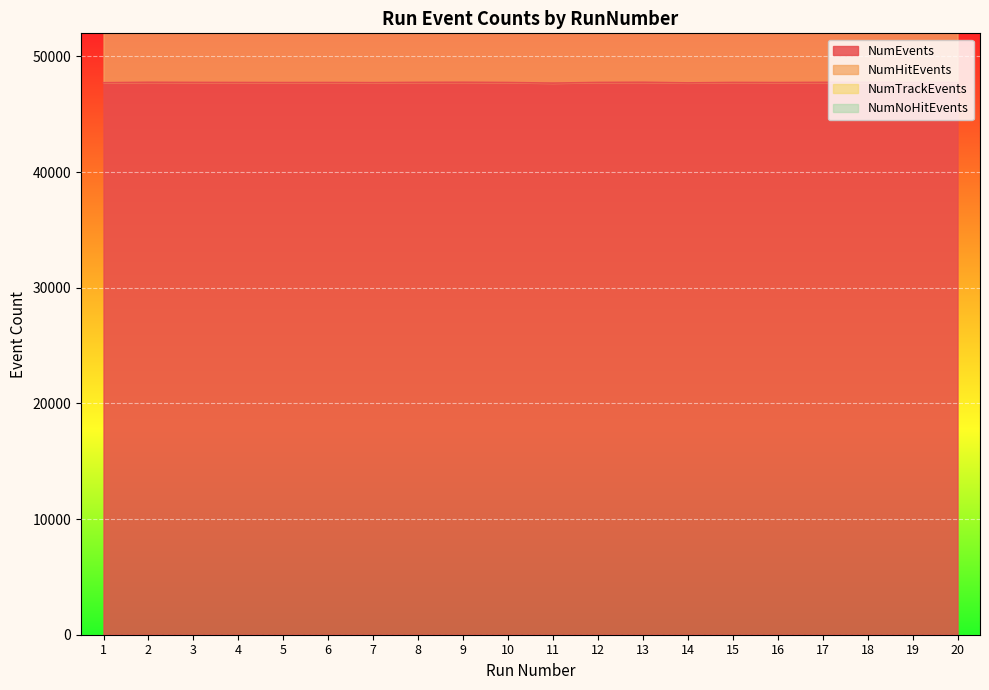

Which has a higher value, 17 or 3?

17